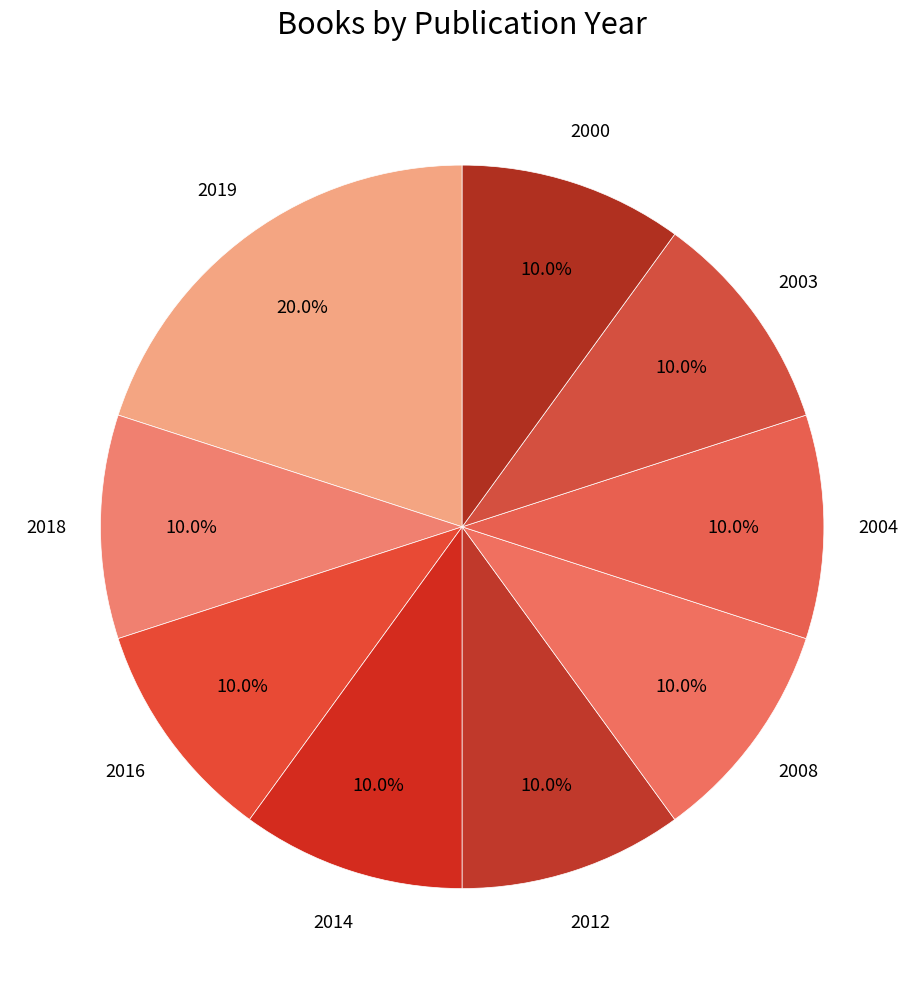

Is 2003 the majority of the pie?

No